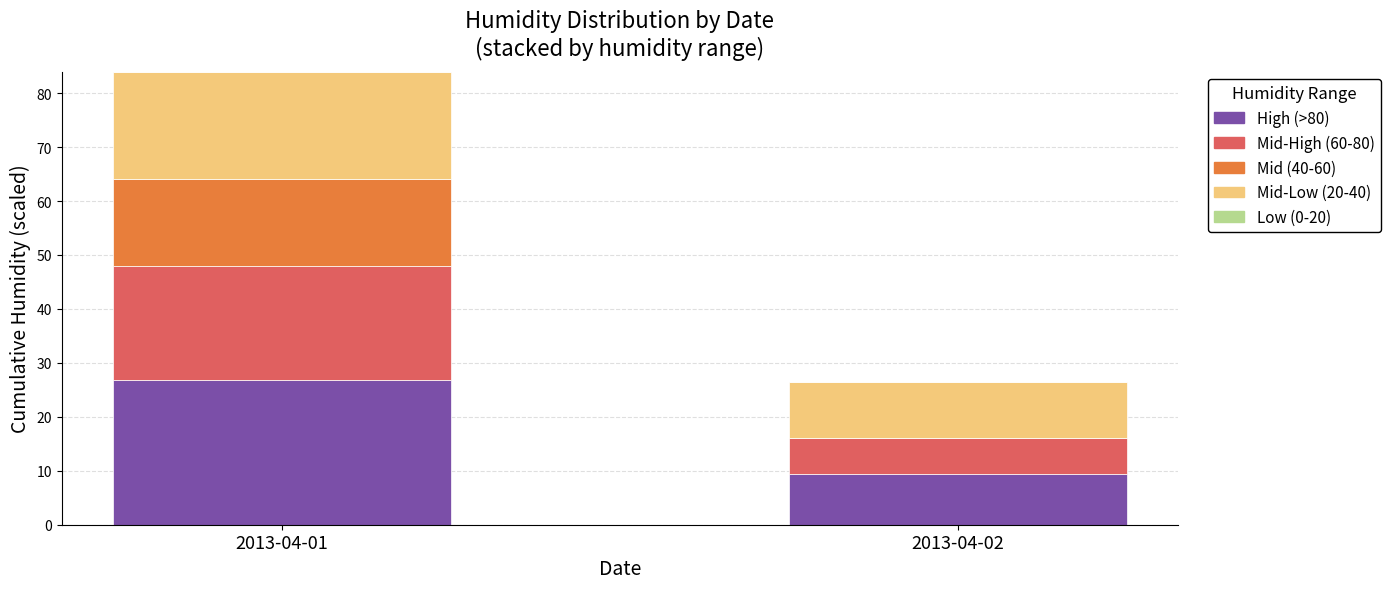

At which label is High (>80) closest to 18?

2013-04-02